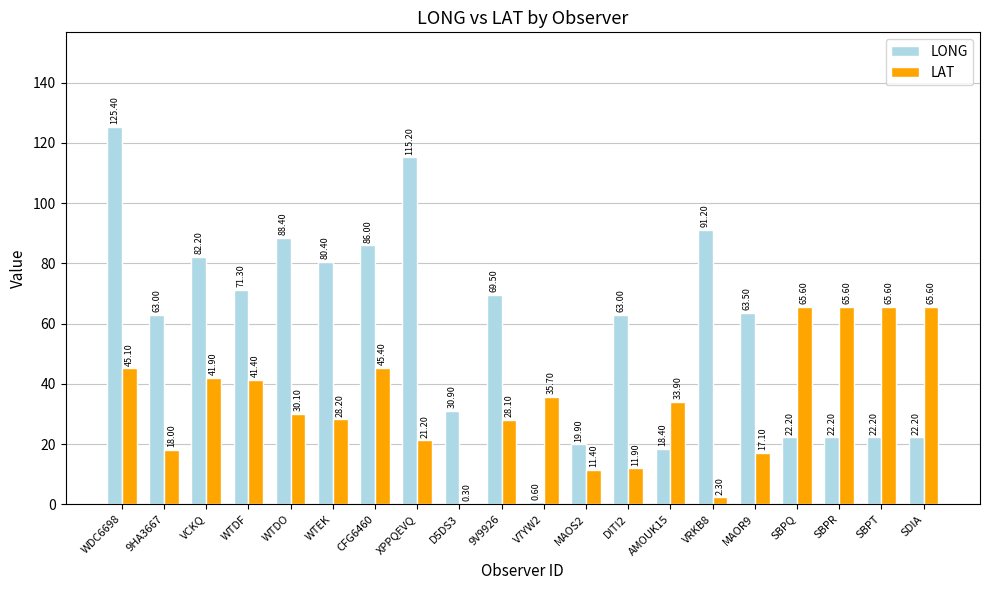

How many categories are shown in the chart?

20